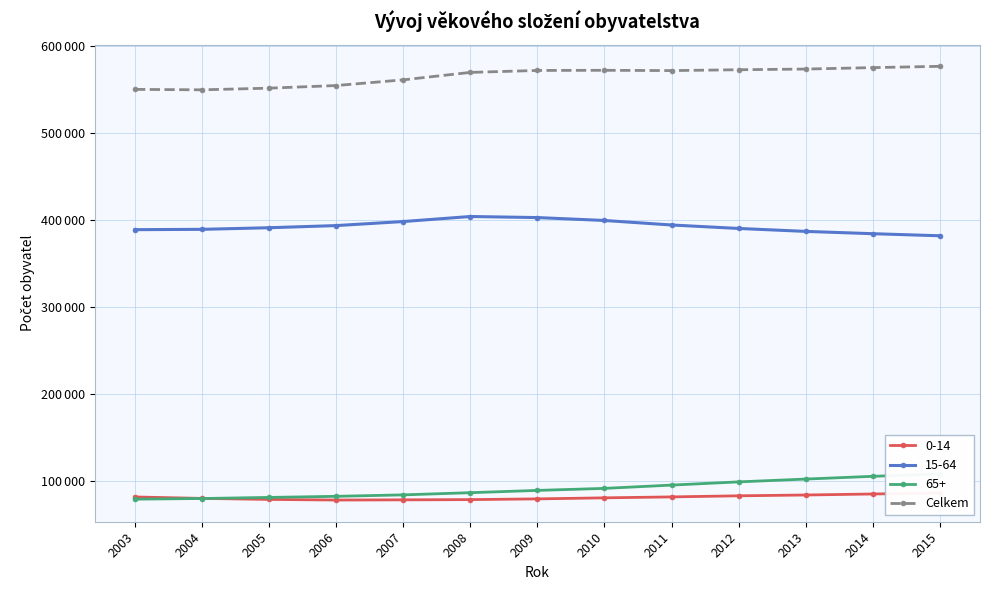

How many data points does each series have?

13